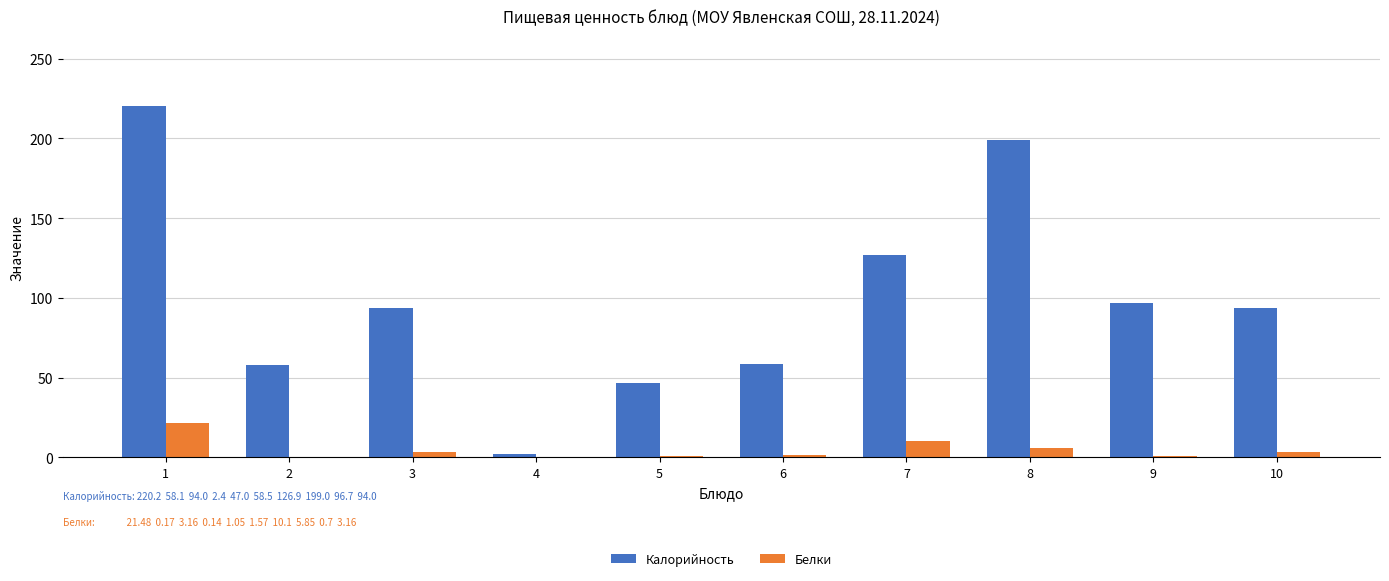

What is the sum of all Калорийность values?

996.7